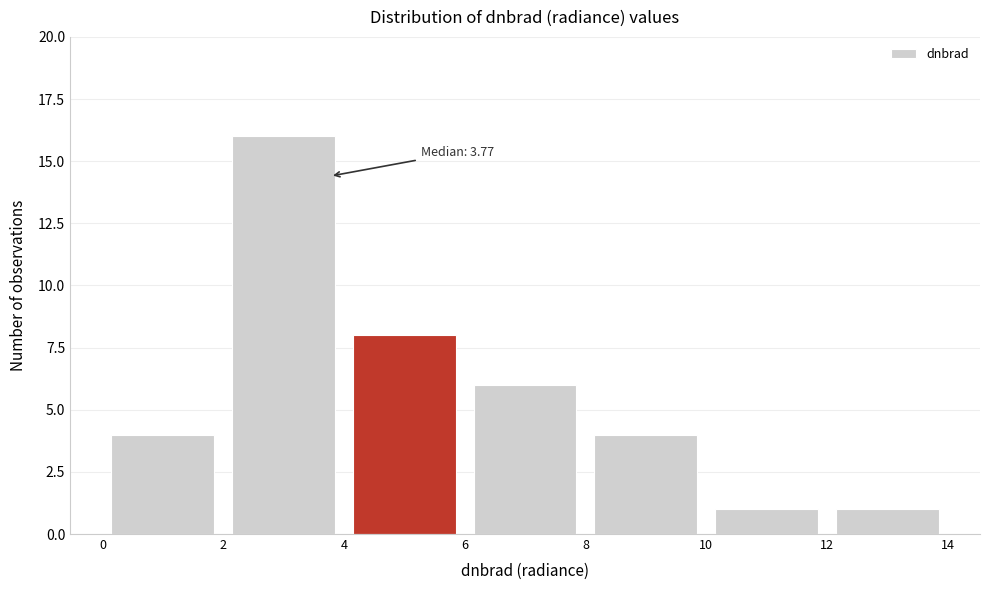

Which range on the x-axis has the tallest bar?

2 to 4